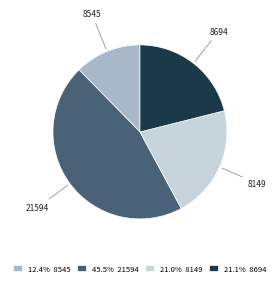

Is the sum of 45.5% 21594 and 21.0% 8149 greater than half?

Yes